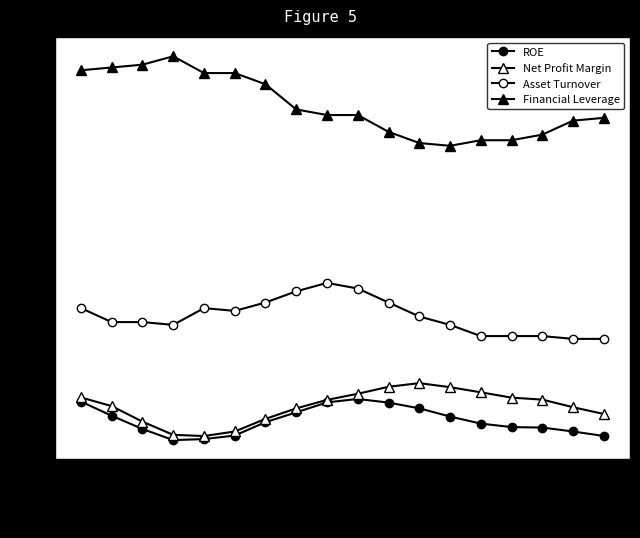

What is the value of the Financial Leverage point at the 17th from the left?

1.3